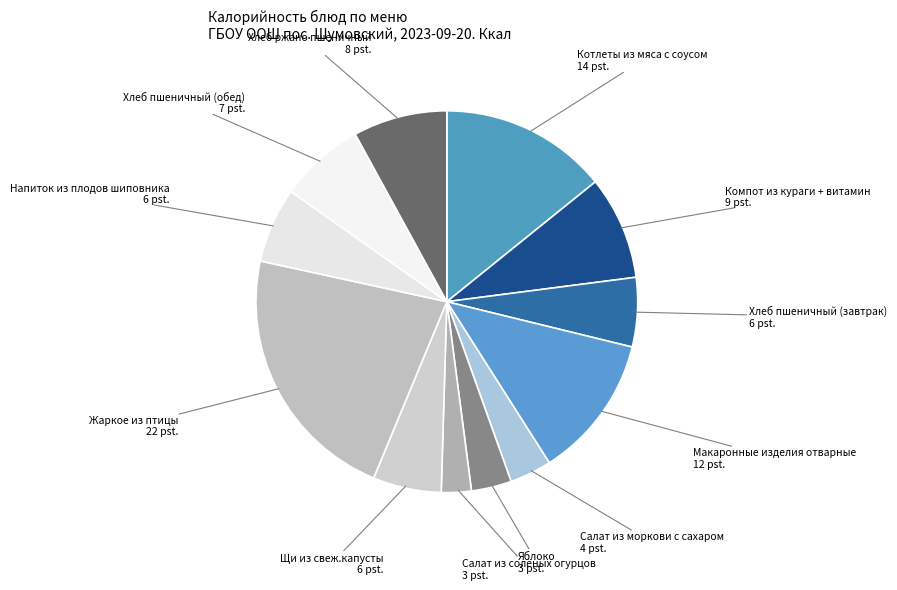

Approximately how many times larger is the value at Салат из солёных огурцов compared to Компот из кураги + витамин?

0.3